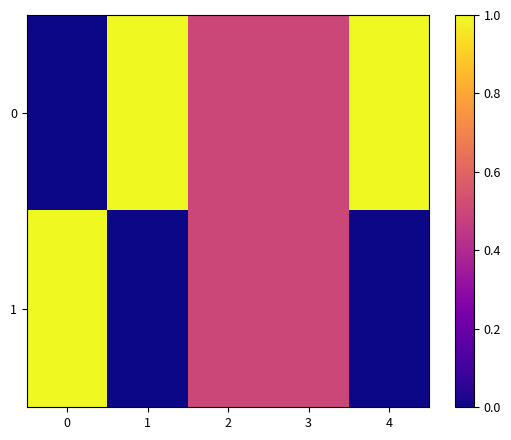

Between 4 and 0, which is larger?

4